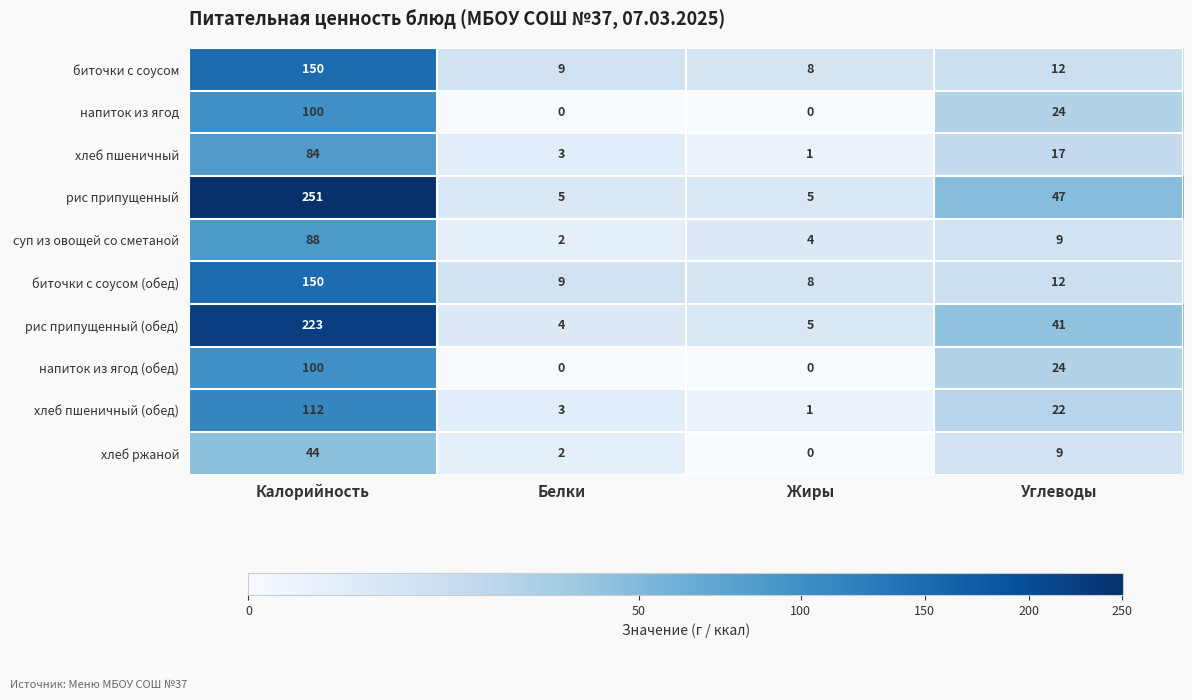

What is the maximum value for биточки с соусом?

150